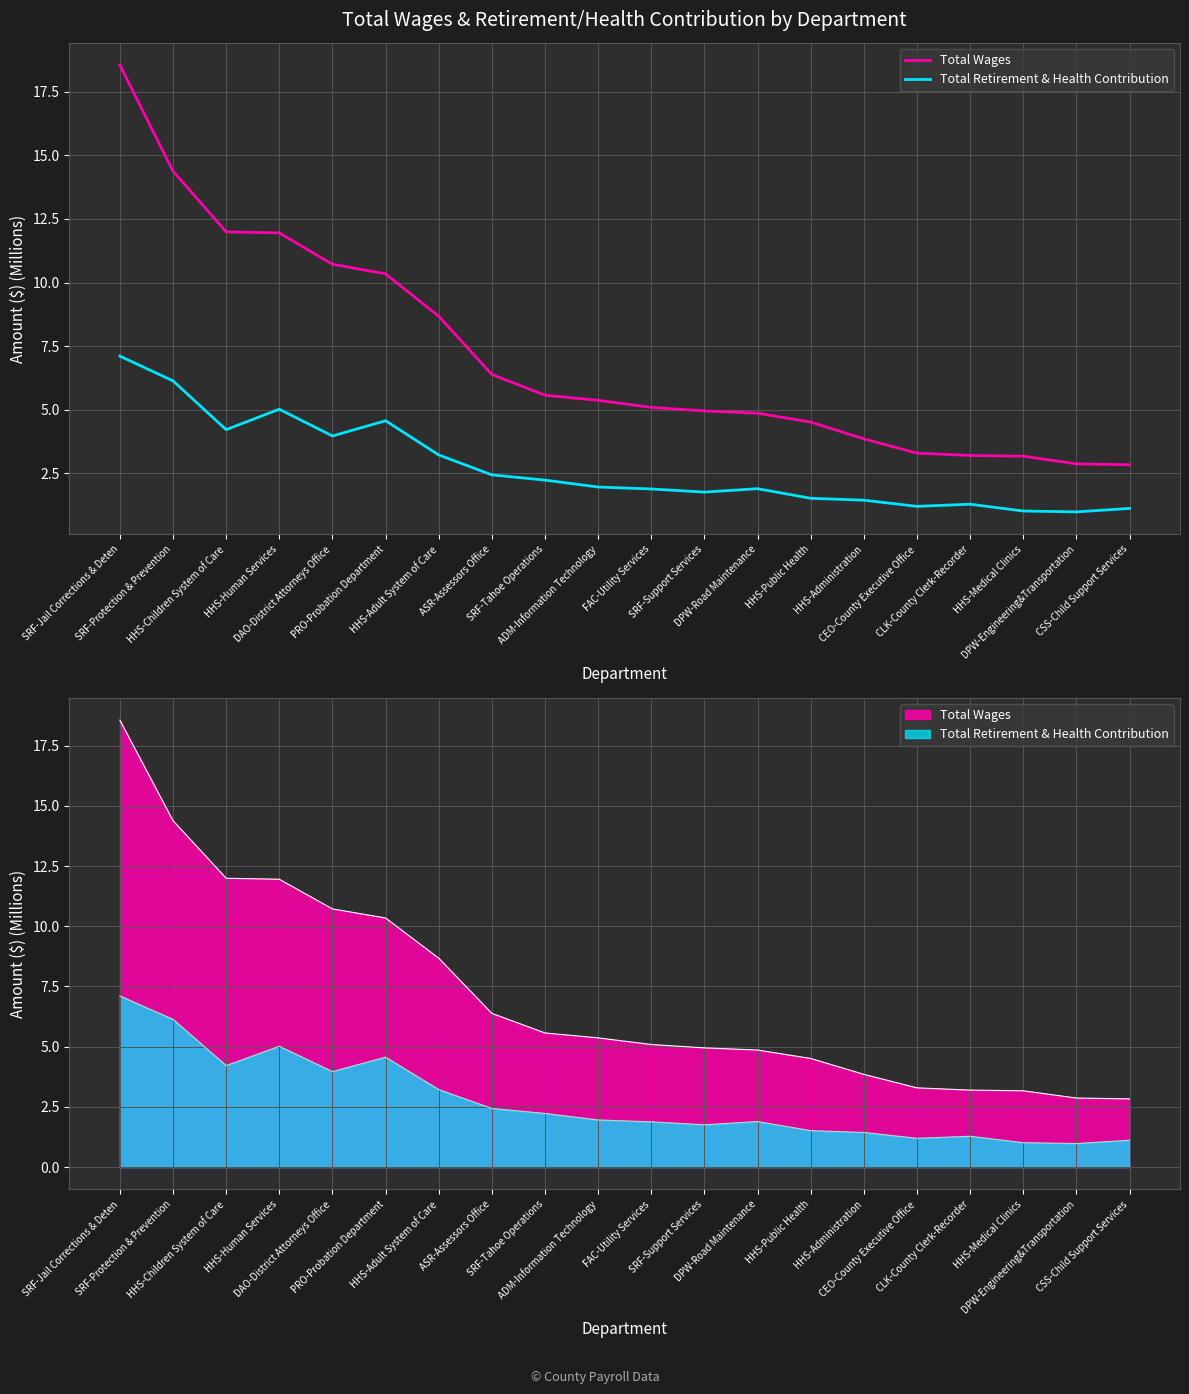

What is the value of the Total Wages point at the 17th from the left?

3.2